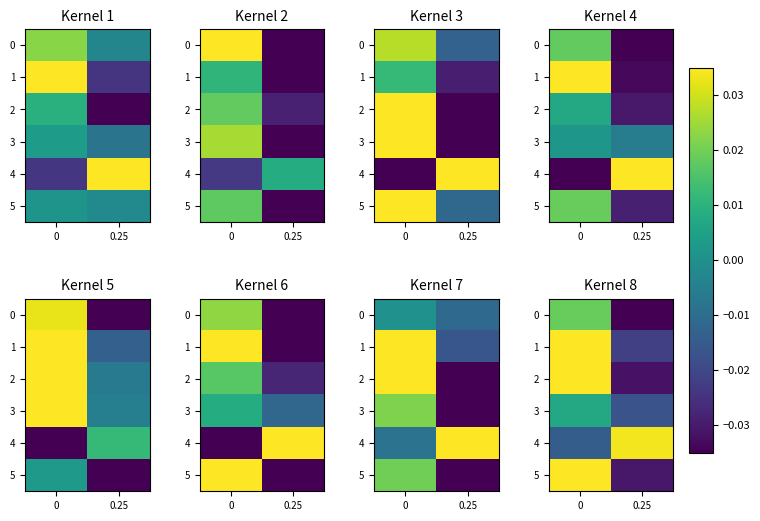

How many series are shown in this chart?

6